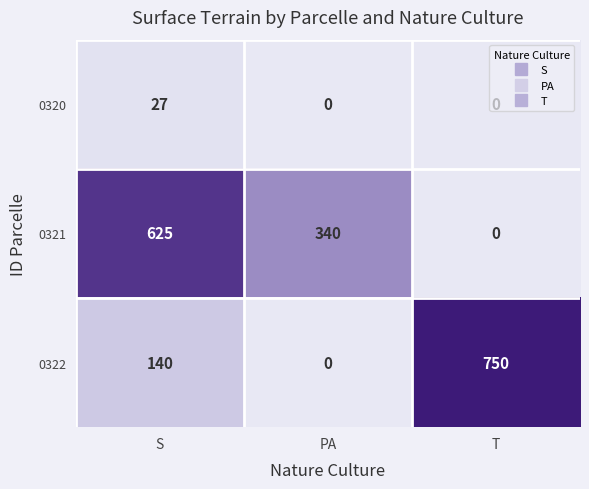

List the series in order of their peak value, highest first.

0322, 0321, 0320